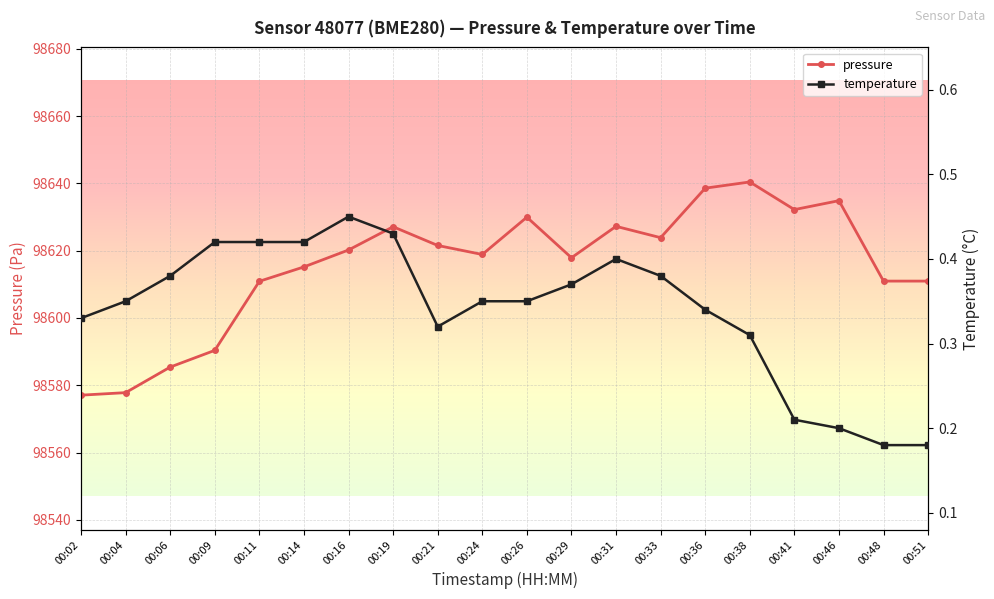

At how many categories does at least one series exceed 87060?

20